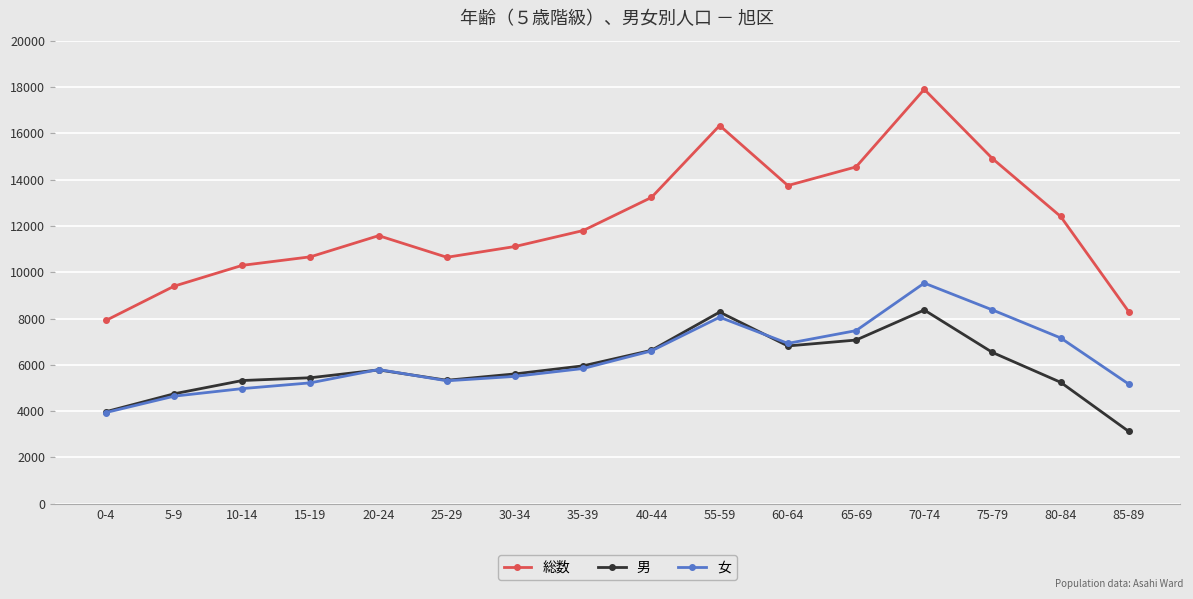

The value of 総数 at 85-89 is 4825. True or false?

False